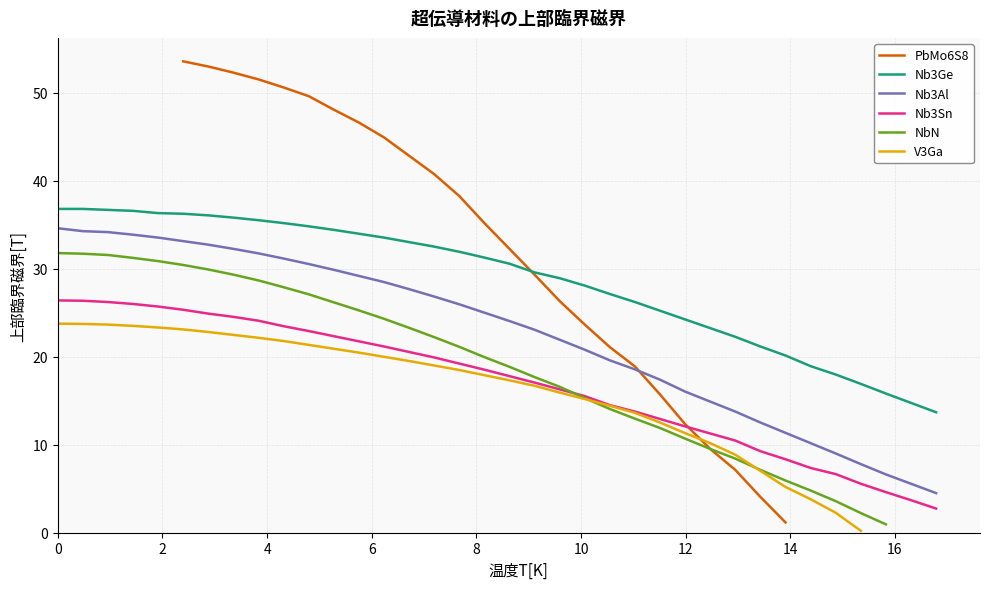

True or false: Nb3Ge and Nb3Sn cross at least once.

False